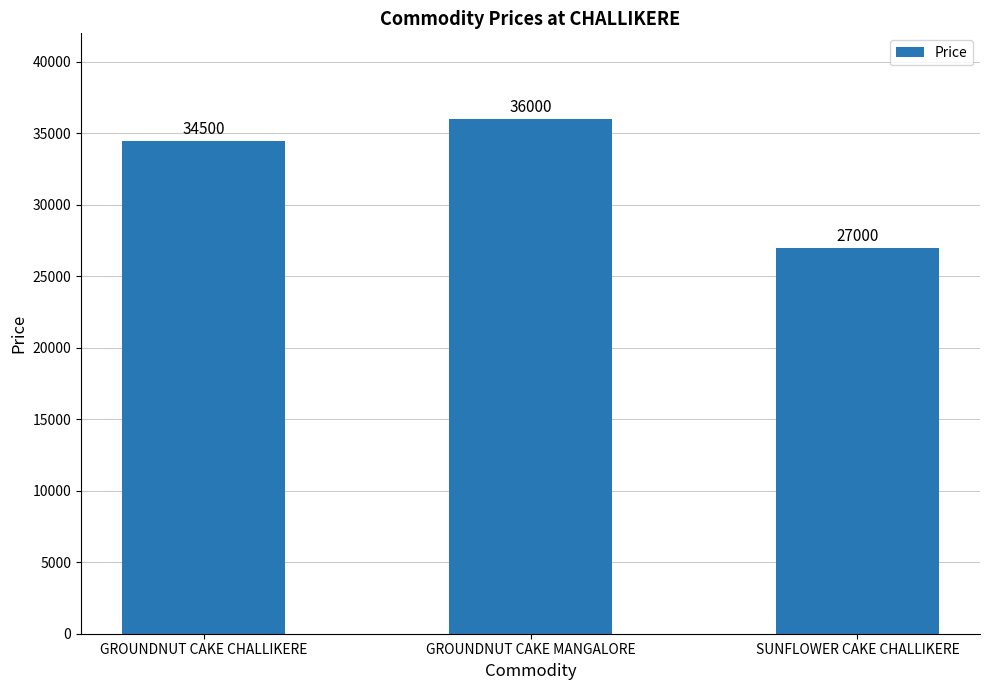

Which label corresponds to the smallest value in the chart?

SUNFLOWER CAKE CHALLIKERE